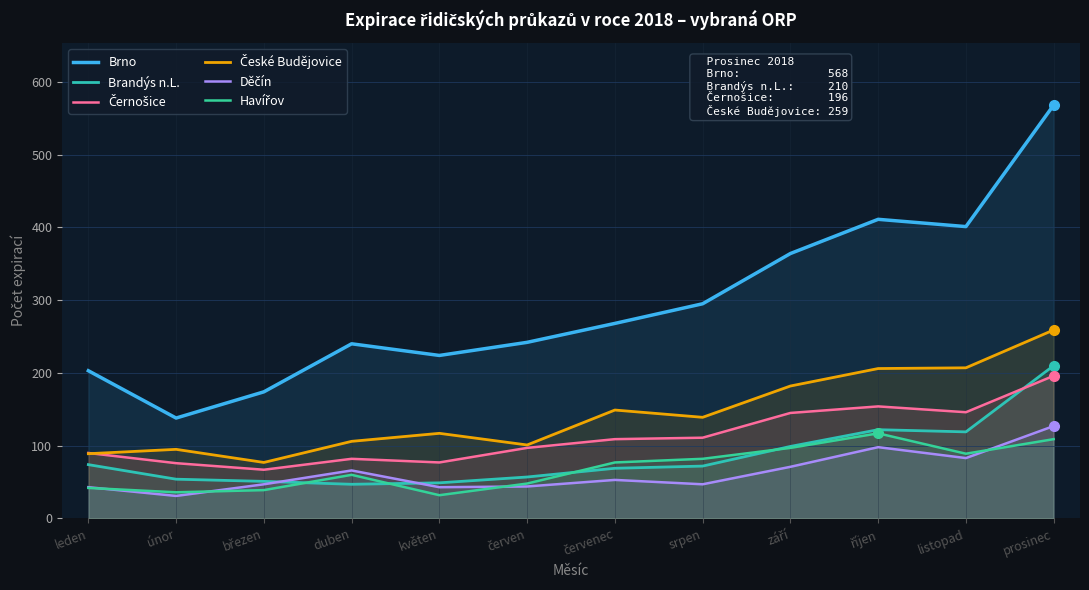

What is the sum of all Černošice values?

1350